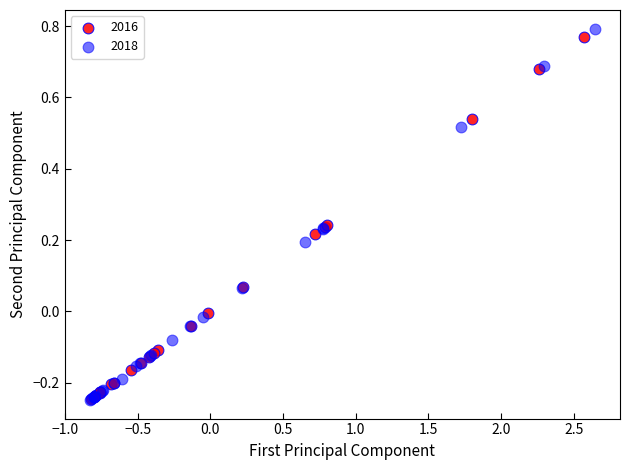

Which series has the largest Y range (max minus min)?

2018